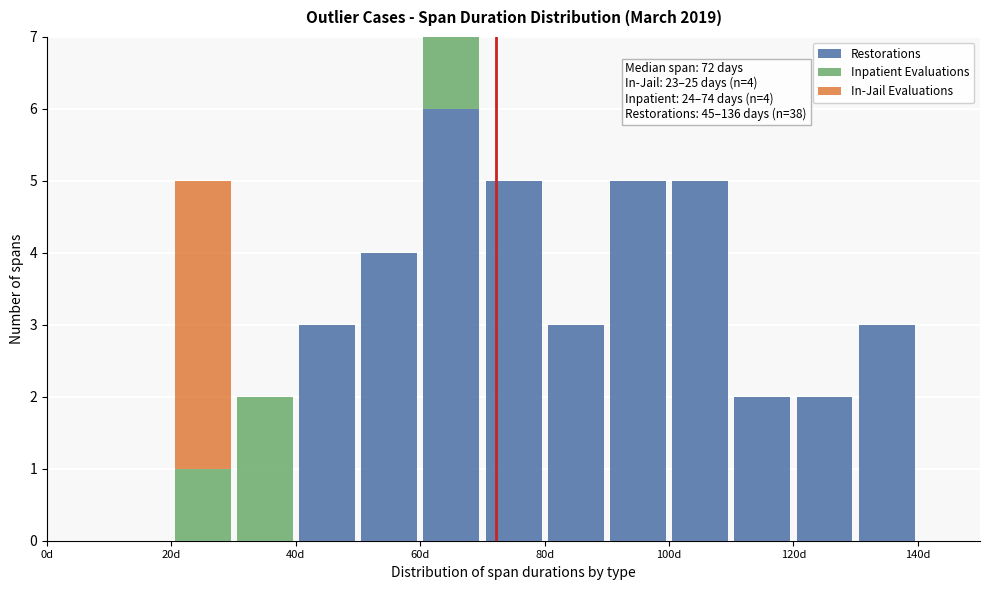

Which range on the x-axis has the tallest stacked bar (by total height)?

60 to 70